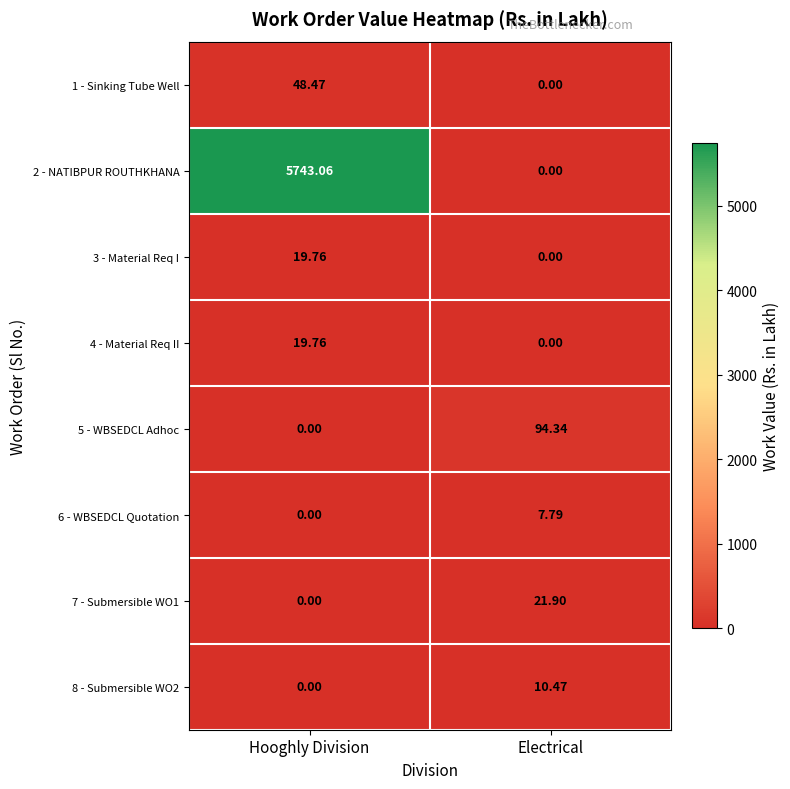

At which label is 2 - NATIBPUR ROUTHKHANA closest to 2871?

Electrical